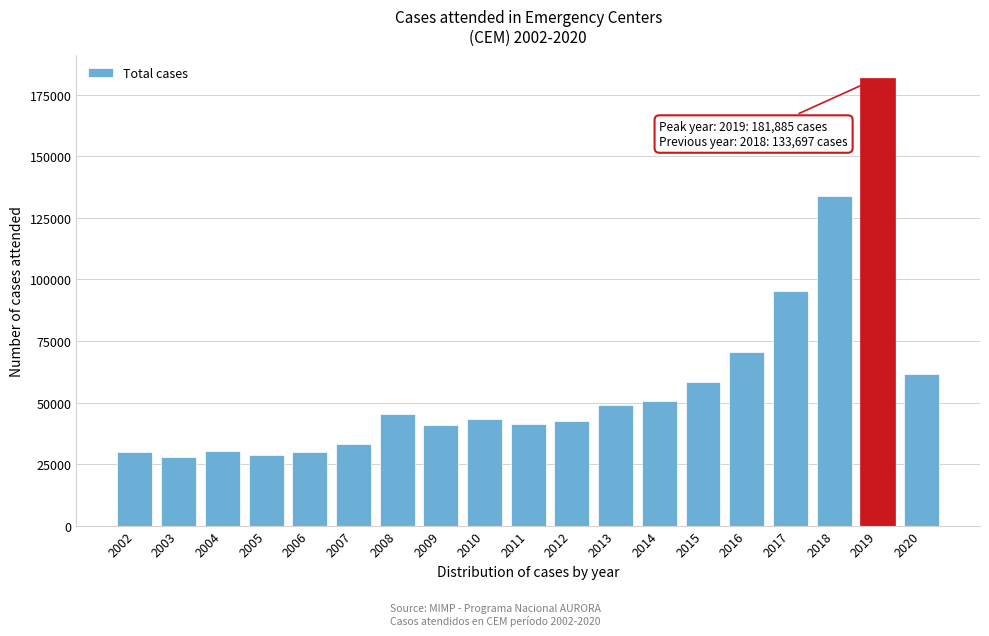

What is the value of the 4th bar from the left?

28671